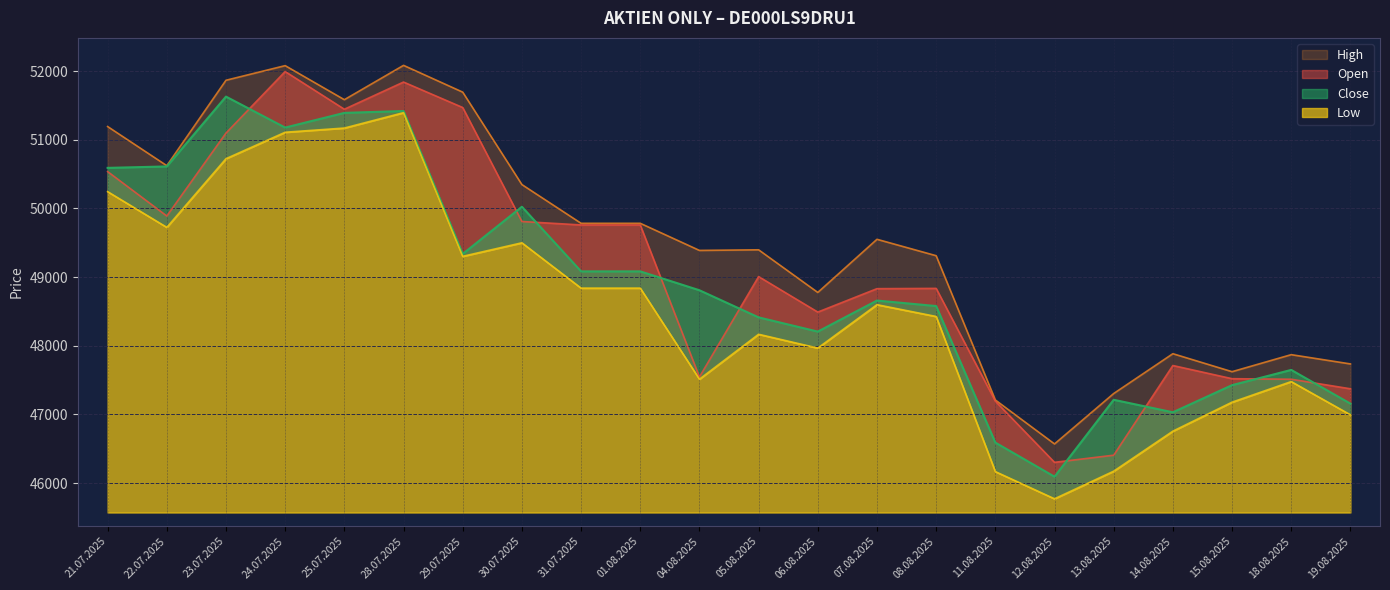

What is the total value across all series at 01.08.2025?

197464